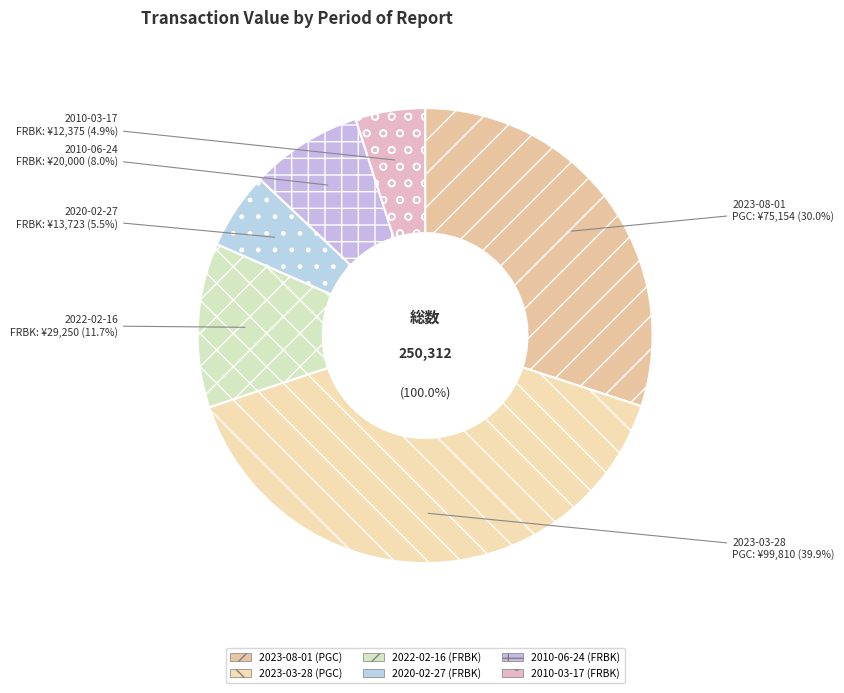

Approximately how many times larger is the value at 2022-02-16 compared to 2010-03-17?

2.4